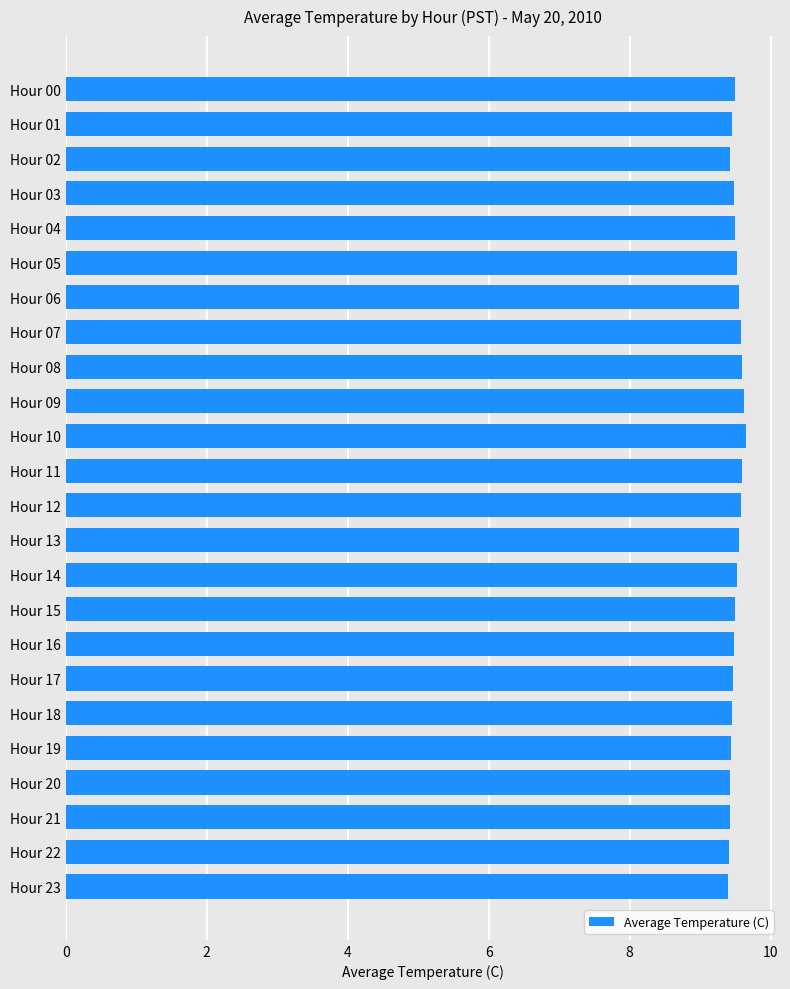

Count the values in the range 9 to 10.

24